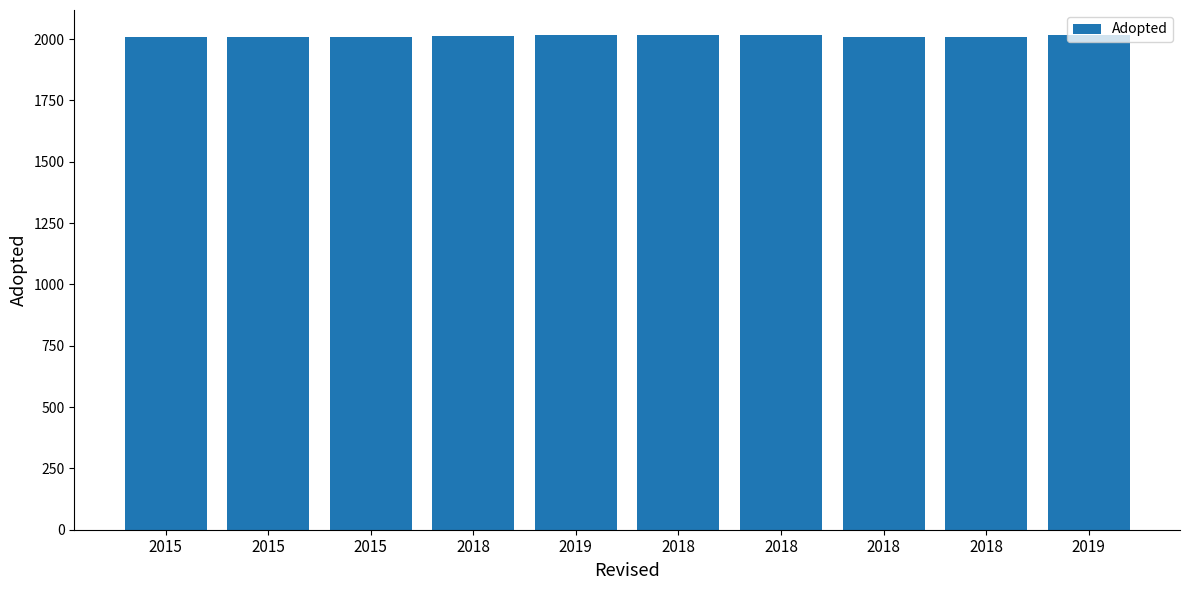

Which has a higher value, 2015 or 2018?

2018